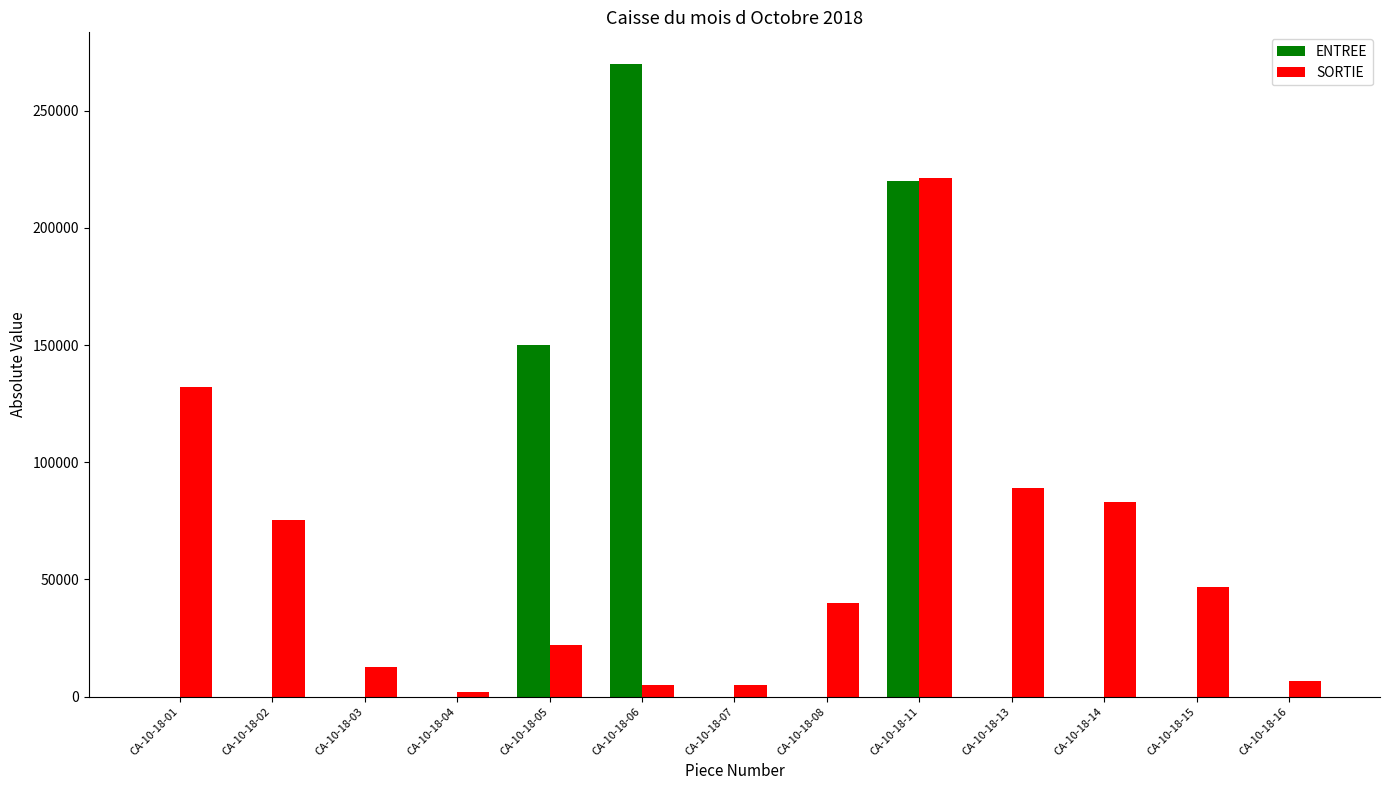

Between CA-10-18-02 and CA-10-18-05, which series saw the biggest shift?

ENTREE